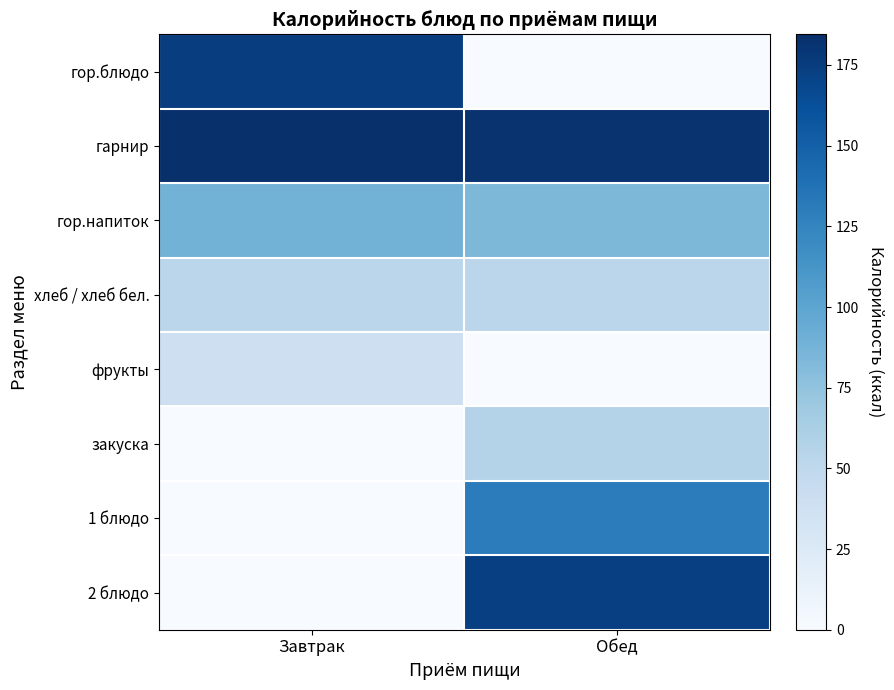

Reading right to left, list all the values displayed in this chart.

гор.блюдо: Обед=0.0	Завтрак=174.0
гарнир: Обед=182.0	Завтрак=184.5
гор.напиток: Обед=84.0	Завтрак=88.0
хлеб / хлеб бел.: Обед=52.4	Завтрак=52.4
фрукты: Обед=0.0	Завтрак=39.2
закуска: Обед=56.4	Завтрак=0.0
1 блюдо: Обед=130.0	Завтрак=0.0
2 блюдо: Обед=173.0	Завтрак=0.0